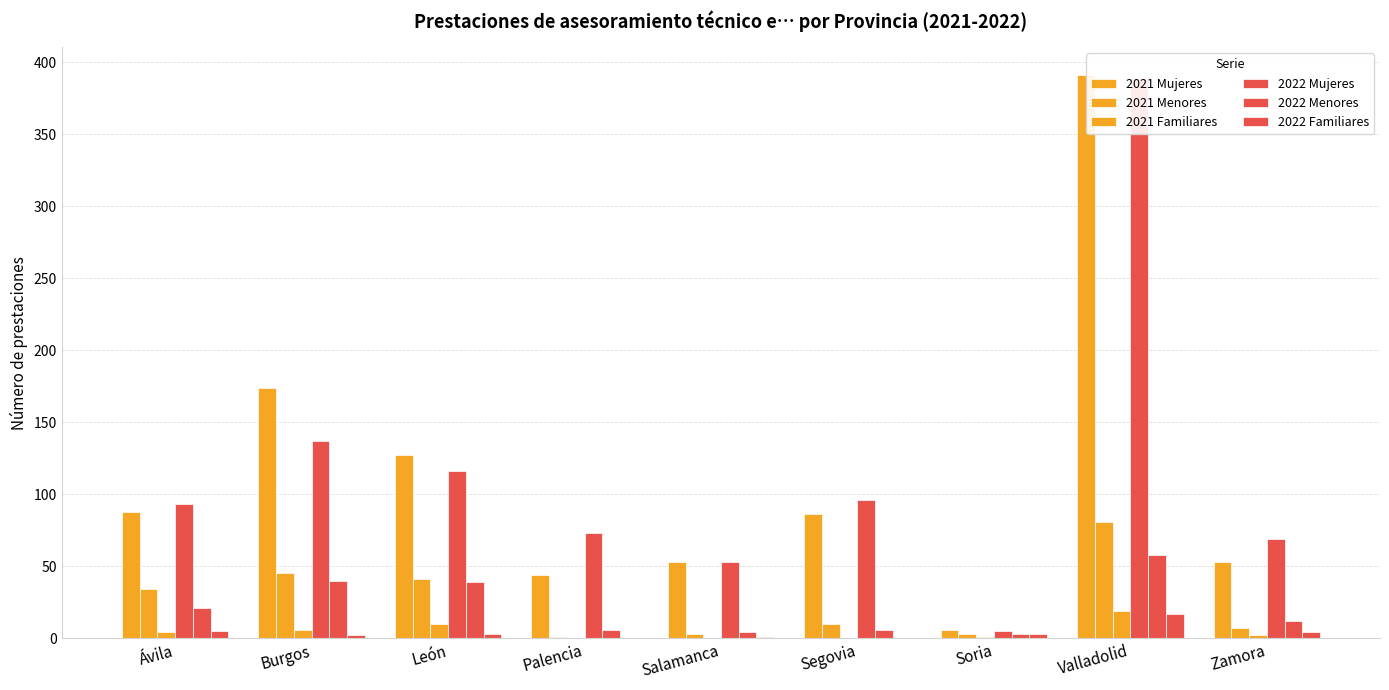

Rank the categories by 2021 Menores value from lowest to highest.

Palencia, Salamanca, Soria, Zamora, Segovia, Ávila, León, Burgos, Valladolid